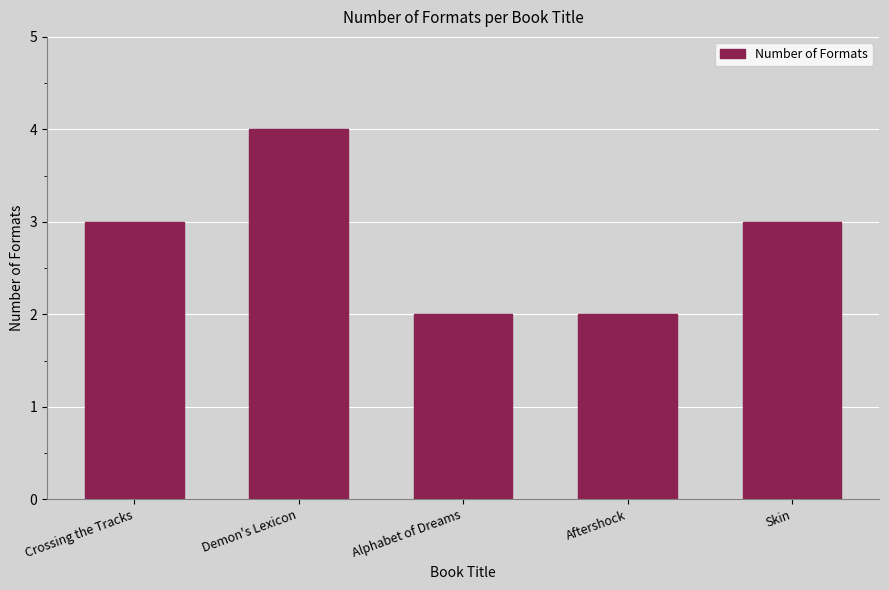

At which category does the chart reach its peak across all series?

Demon's Lexicon